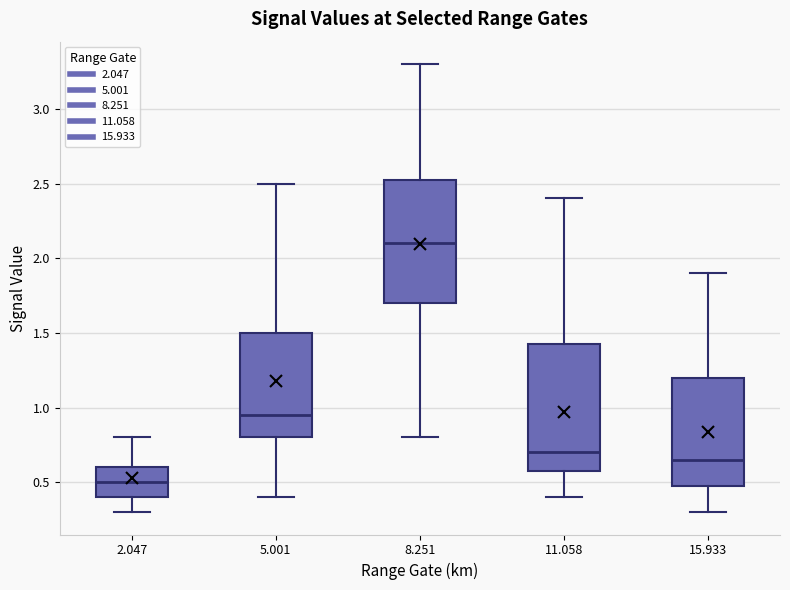

Reading left to right, read every box against the y-axis: the position of its median line, the range the box covers, and the ends of its whiskers. The values are not printed on the chart, so give them approximately, as read against the axis.

2.047: median 0.50, box 0.40 to 0.60, whiskers 0.30 to 0.80
5.001: median 0.95, box 0.80 to 1.50, whiskers 0.40 to 2.50
8.251: median 2.10, box 1.70 to 2.55, whiskers 0.80 to 3.30
11.058: median 0.70, box 0.60 to 1.45, whiskers 0.40 to 2.40
15.933: median 0.65, box 0.50 to 1.20, whiskers 0.30 to 1.90